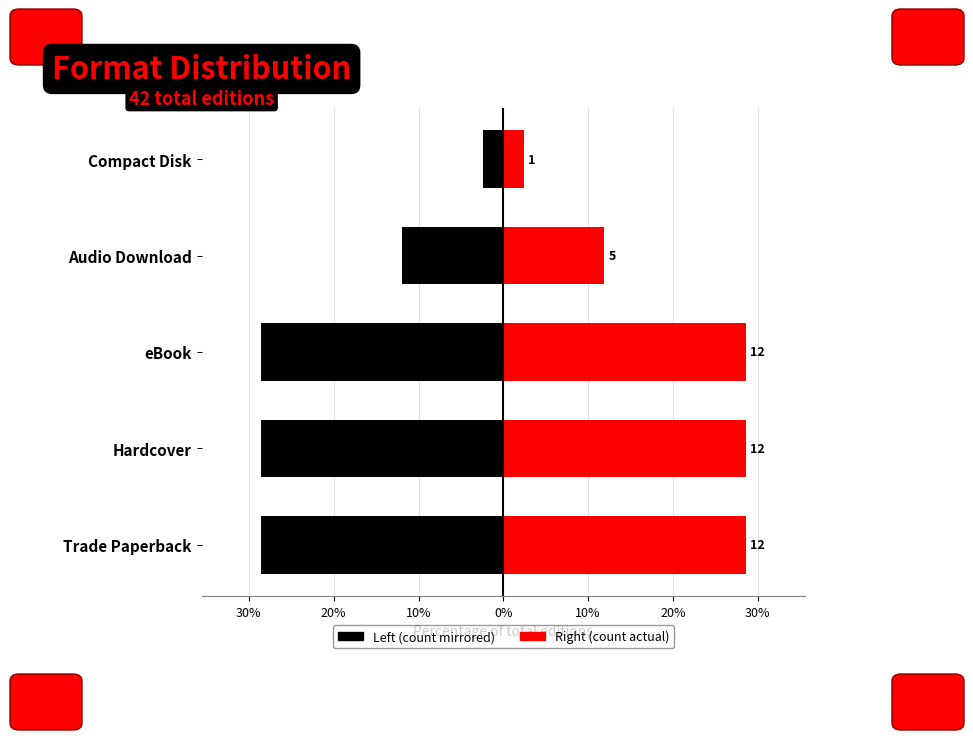

Reading left to right, extract all data points from this chart.

Trade Paperback / Hardcover / eBook: -28.6	-28.6	-28.6	-11.9	-2.4
Audio / Compact Disk: 28.6	28.6	28.6	11.9	2.4